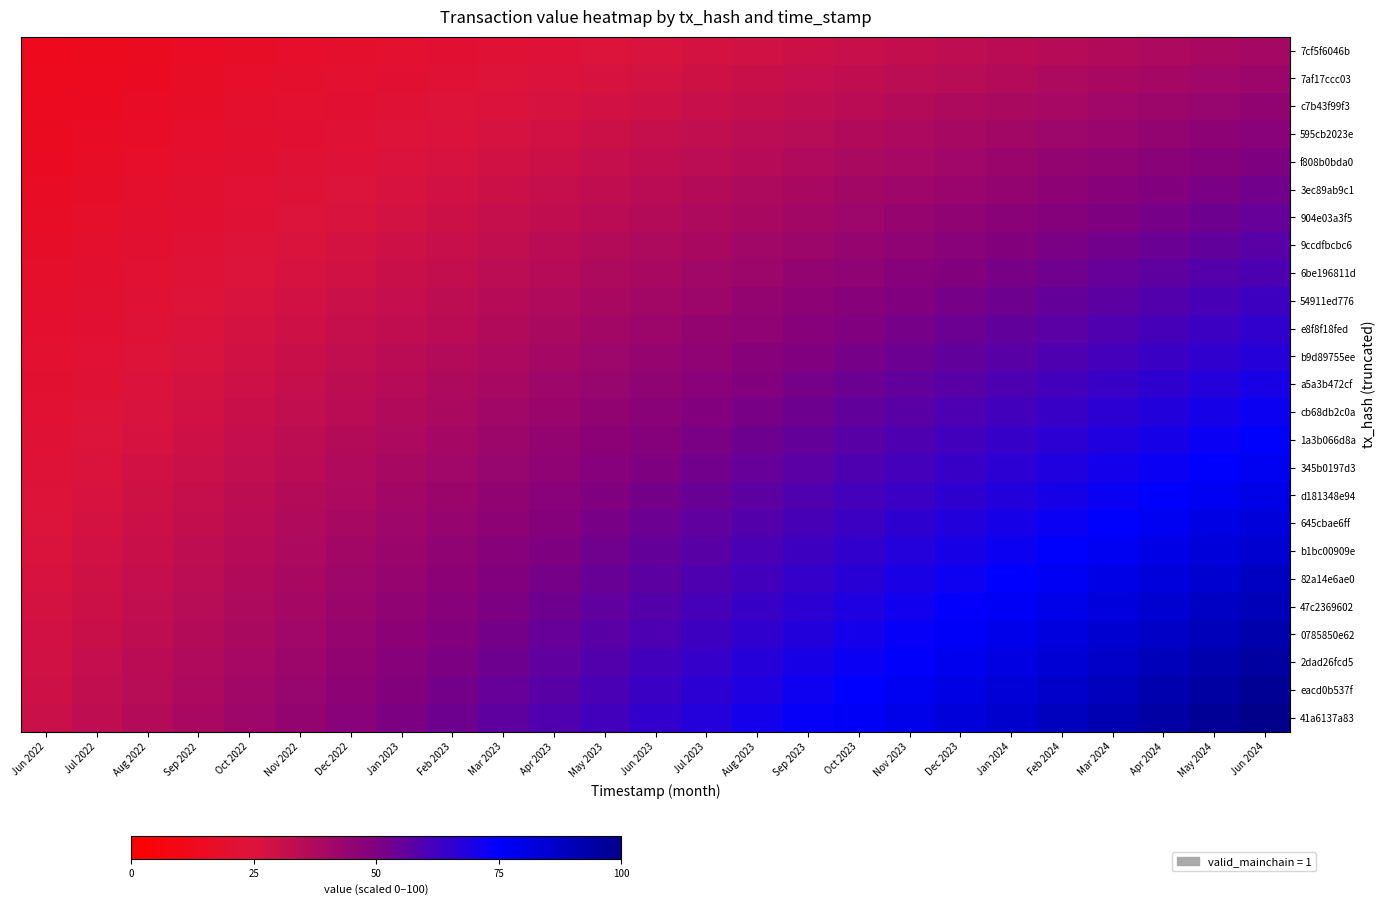

How many data points does each series have?

25